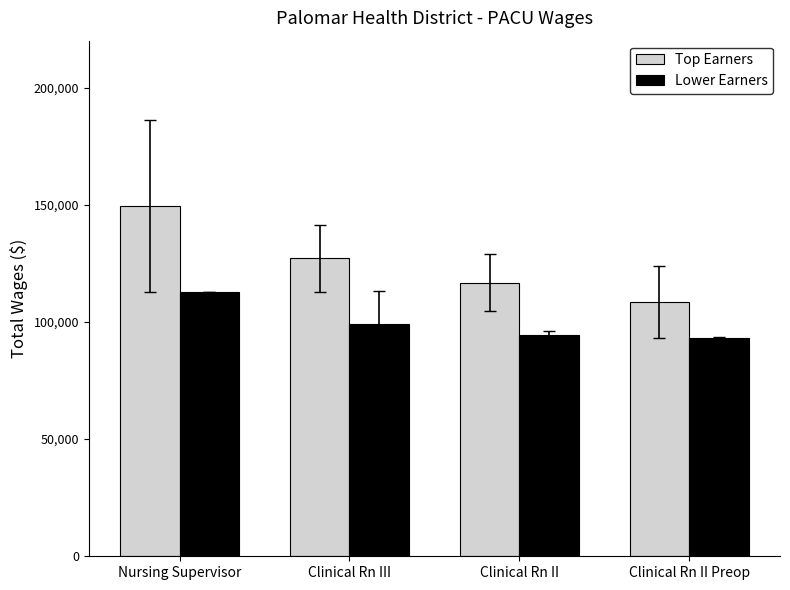

What is the total value across all series at Clinical Rn III?

226067